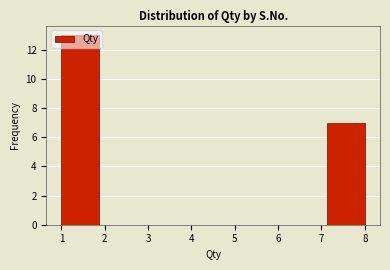

Reading left to right, transcribe this chart: for each bar, give the range it covers on the x-axis and its height. Neither the bar edges nor the heights are printed on the chart, so give them approximately, as read against the axes.

1.0 to 1.9: 13
1.9 to 2.8: 0
2.8 to 3.6: 0
3.6 to 4.5: 0
4.5 to 5.4: 0
5.4 to 6.3: 0
6.3 to 7.1: 0
7.1 to 8.0: 7